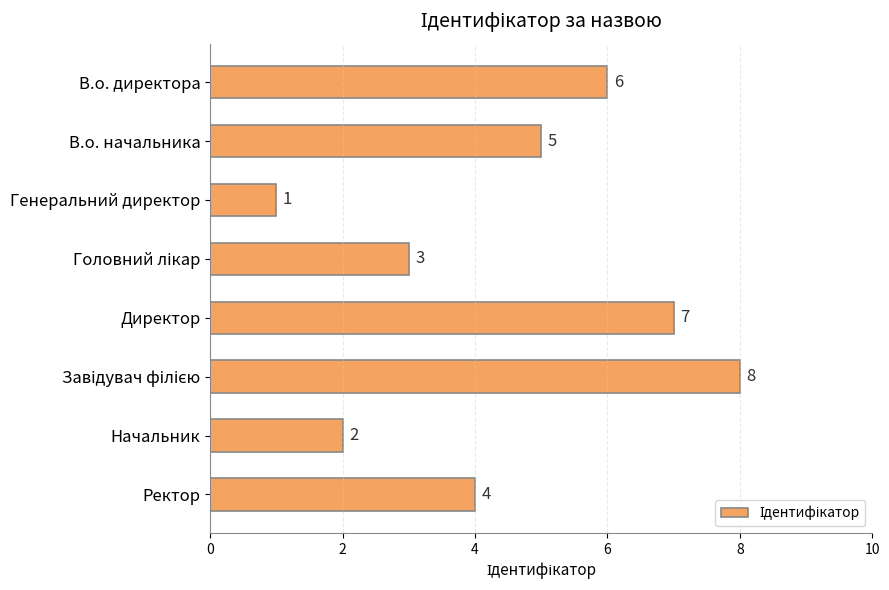

What is the difference between the maximum and minimum values?

7